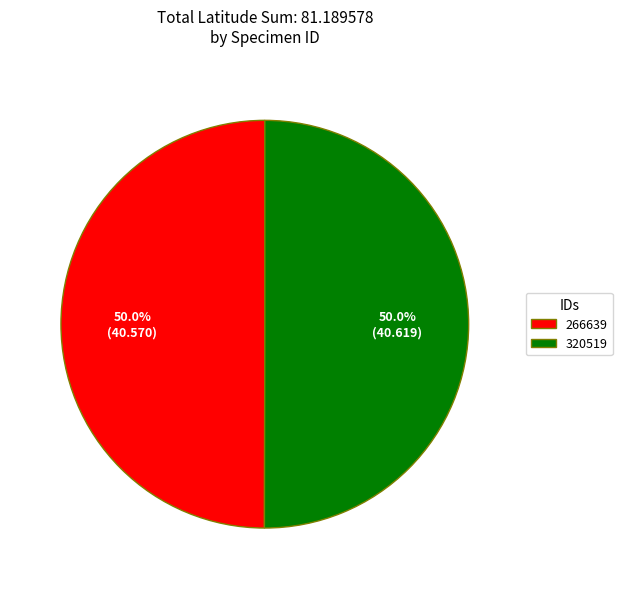

Is there any slice that represents more than half of the pie?

Yes